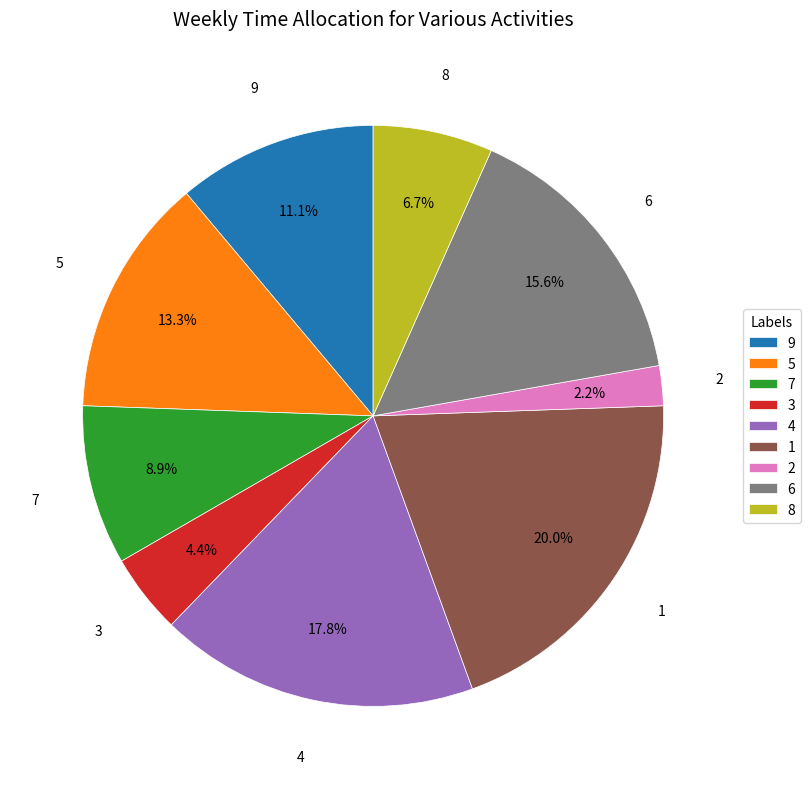

Which slice is the largest?

1